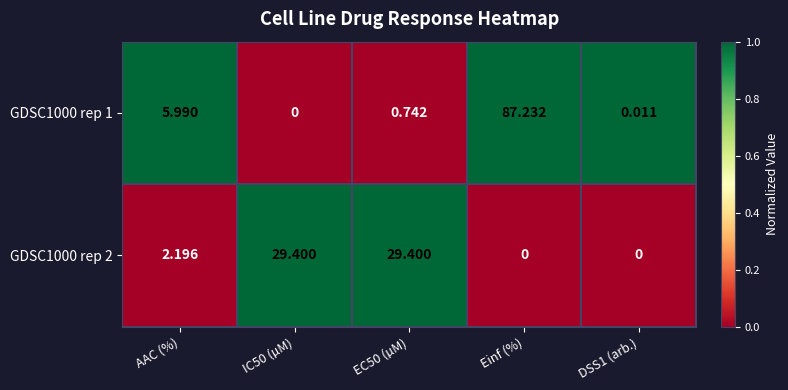

At which label is GDSC1000 rep 1 closest to 43?

AAC (%)